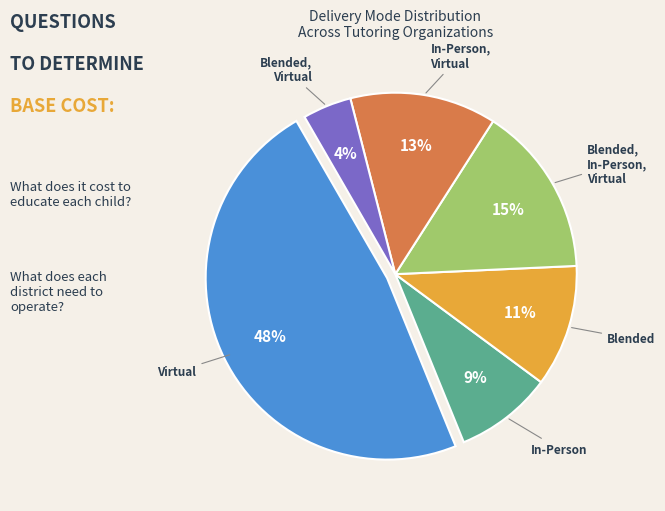

Count the number of slices in the pie.

6